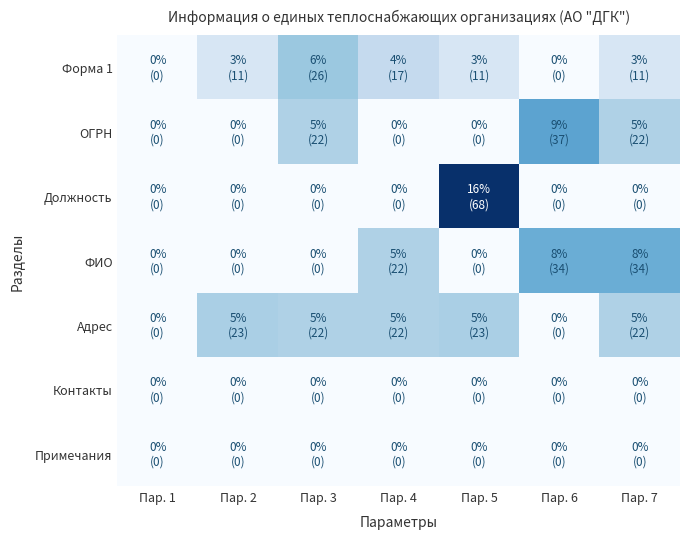

Which has a higher value, Пар. 4 or Пар. 6?

Пар. 4